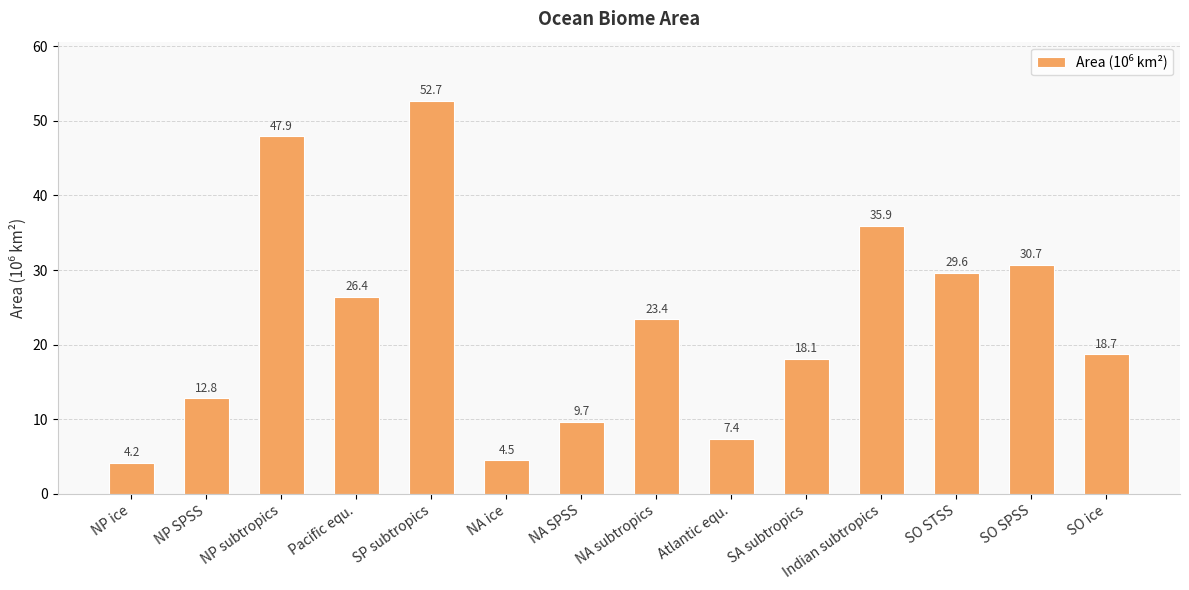

Read the value at Atlantic equ..

7.4